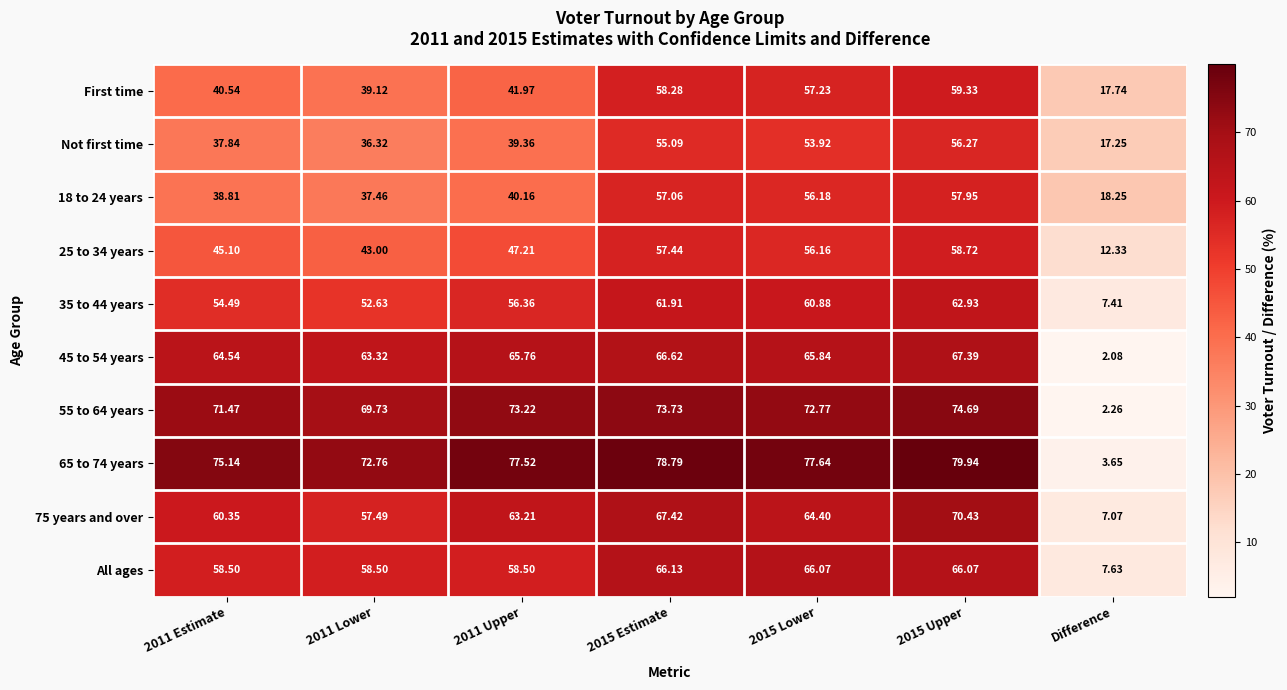

Which category has the lowest value in the 45 to 54 years series?

Difference